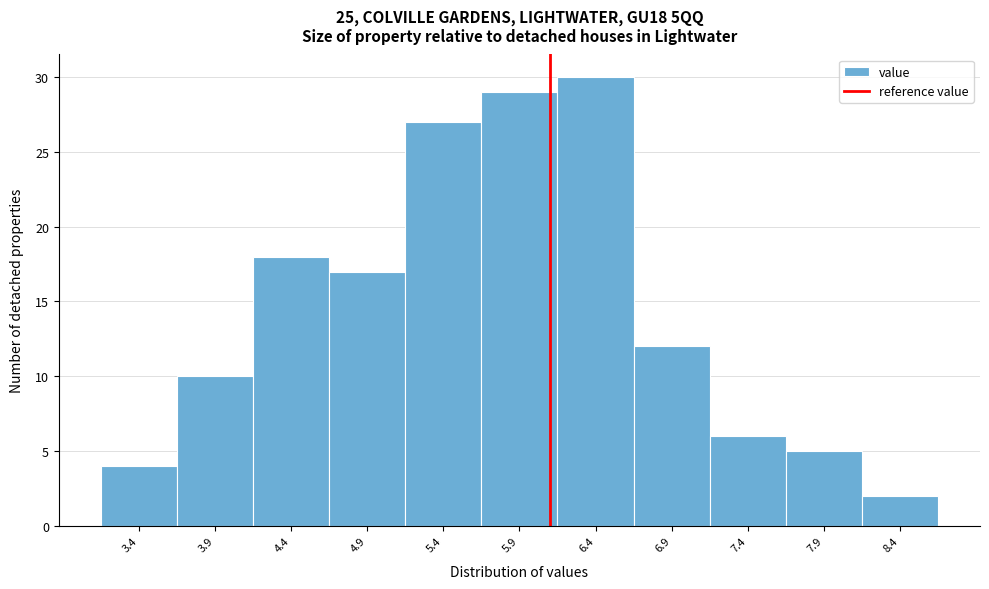

Which range on the x-axis has the tallest bar?

6.15 to 6.65